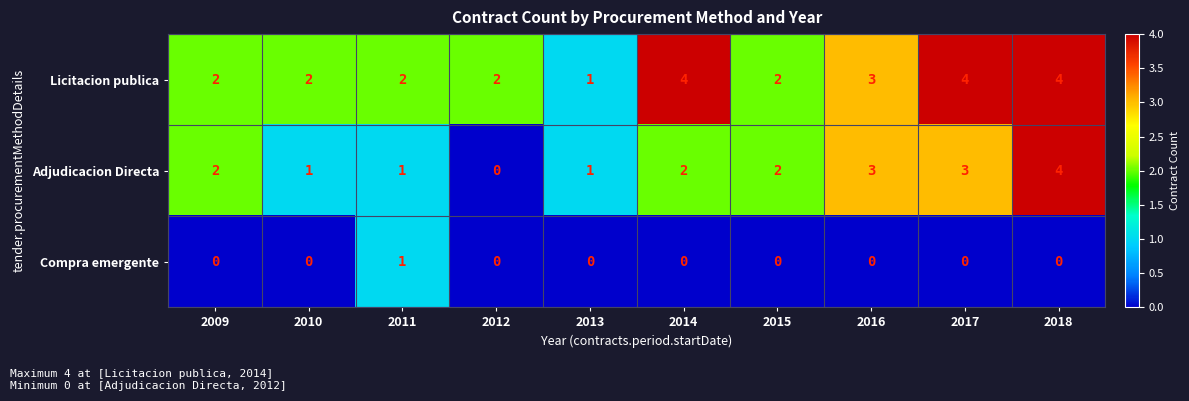

Reading left to right, list all the values displayed in this chart.

Licitacion publica: 2009=2	2010=2	2011=2	2012=2	2013=1	2014=4	2015=2	2016=3	2017=4	2018=4
Adjudicacion Directa: 2009=2	2010=1	2011=1	2012=0	2013=1	2014=2	2015=2	2016=3	2017=3	2018=4
Compra emergente: 2009=0	2010=0	2011=1	2012=0	2013=0	2014=0	2015=0	2016=0	2017=0	2018=0